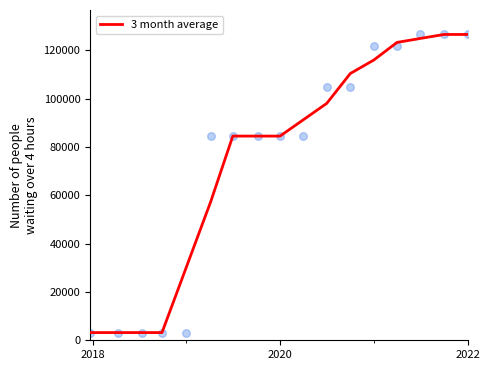

What is the highest value of the 3 month average series?

126517.0